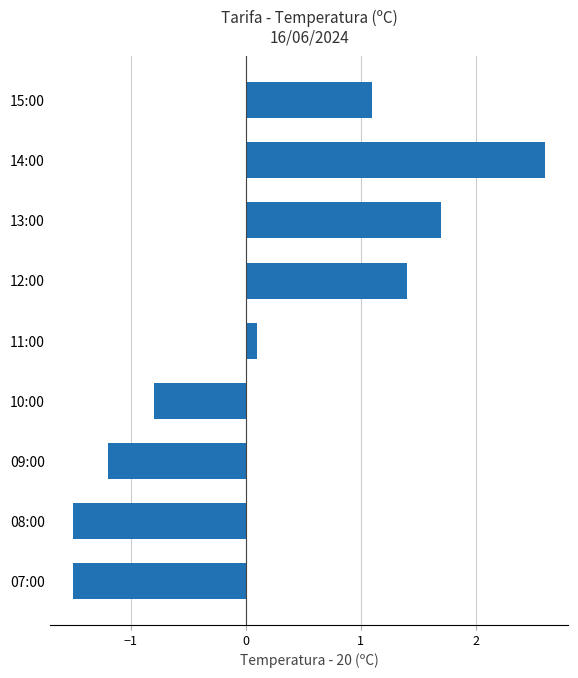

Between 12:00 and 07:00, which is larger?

12:00